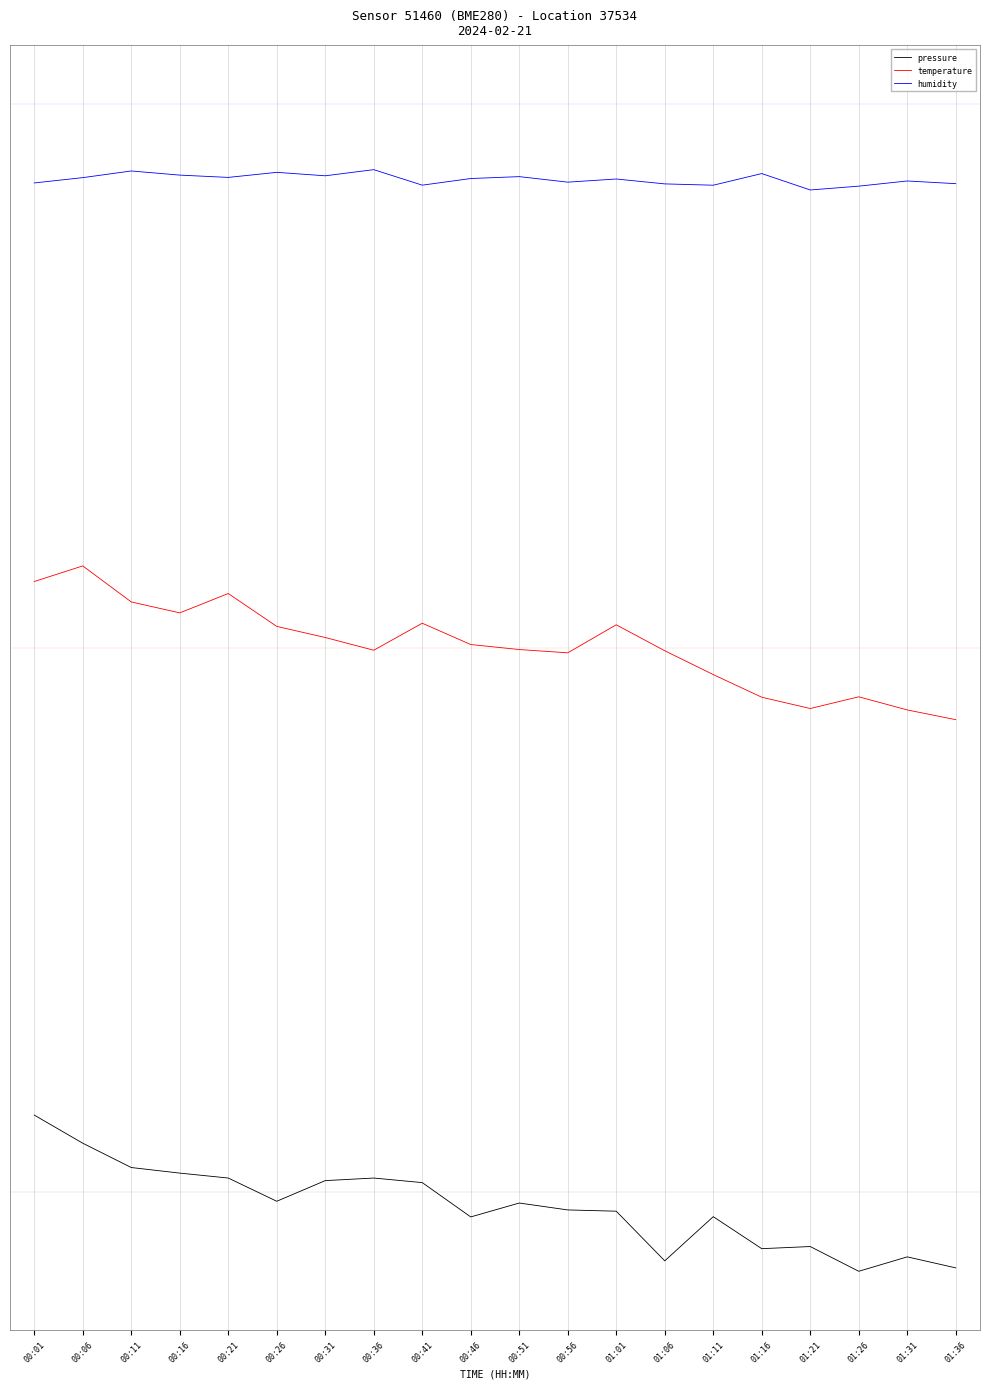

Rank the categories by temperature value from highest to lowest.

00:06, 00:01, 00:21, 00:11, 00:16, 00:41, 01:01, 00:26, 00:31, 00:46, 00:51, 00:36, 01:06, 00:56, 01:11, 01:26, 01:16, 01:21, 01:31, 01:36